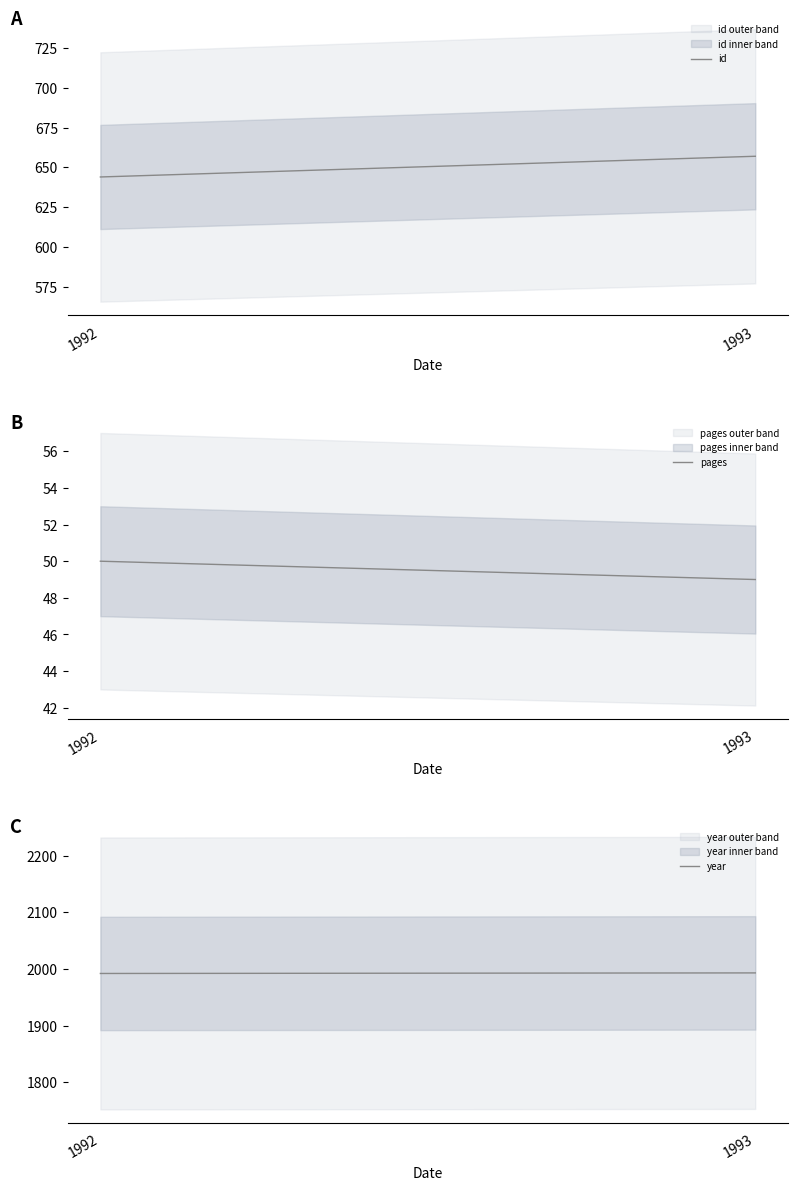

Between 1993 and 1992, which is larger?

1993